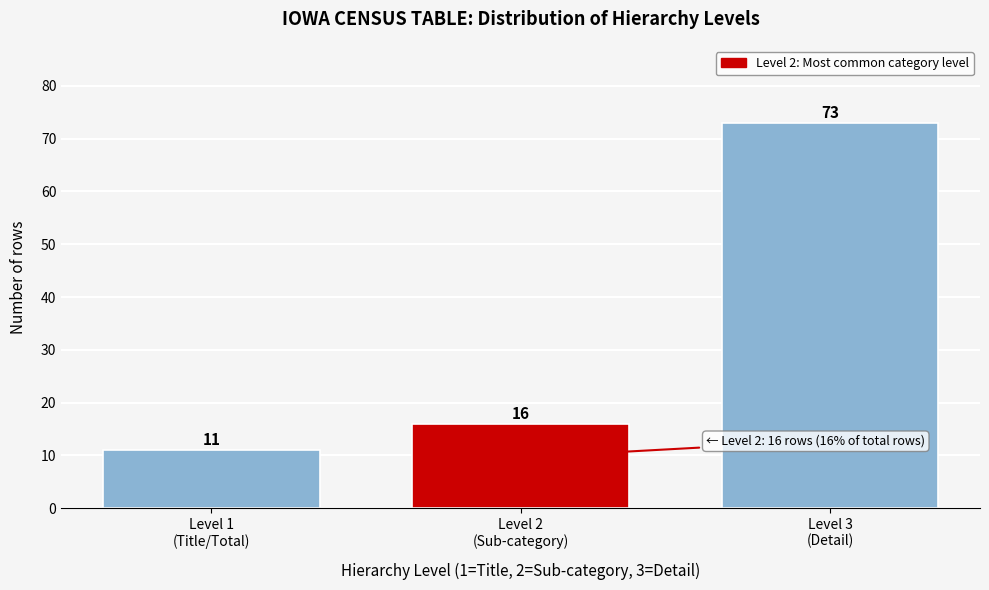

Reading right to left, list all the values displayed in this chart.

73	16	11